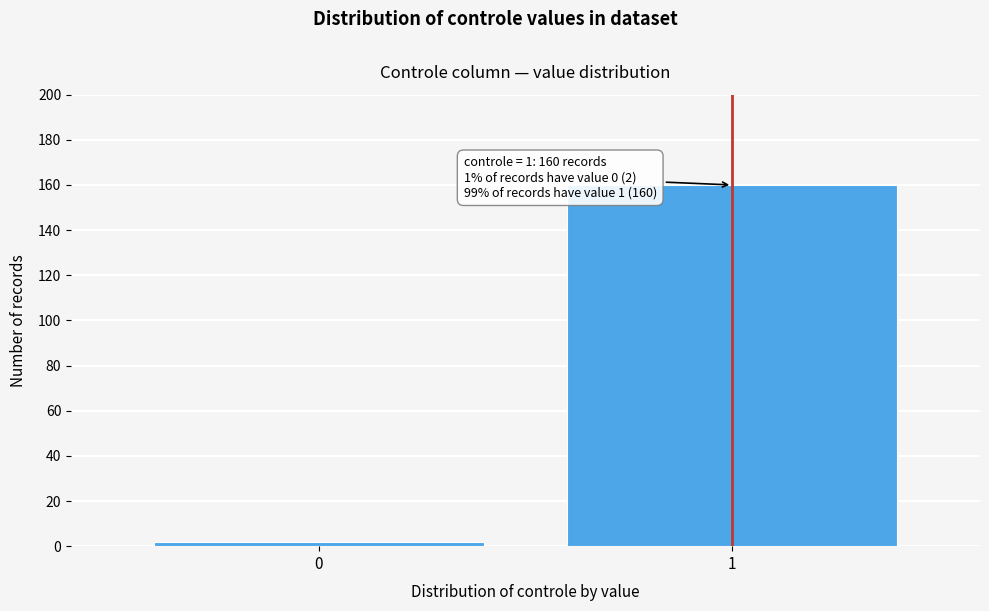

Reading left to right, what are all the values shown in this chart?

0=2	1=160